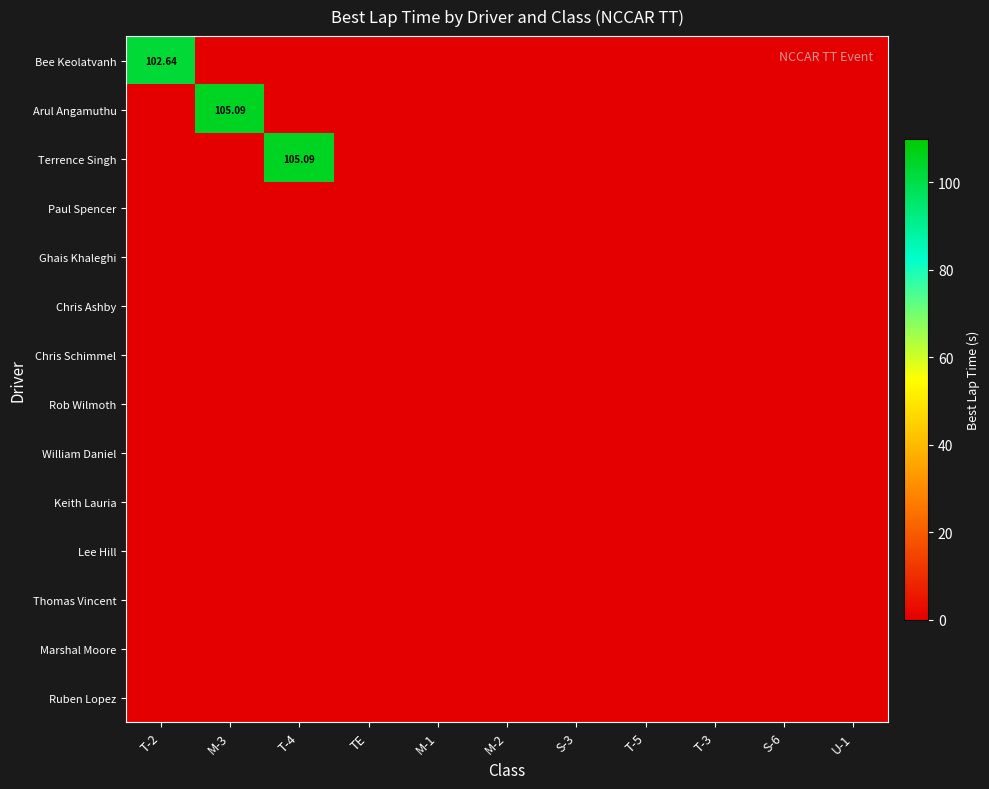

List the series in order of their peak value, highest first.

Arul Angamuthu, Terrence Singh, Bee Keolatvanh, Paul Spencer, Ghais Khaleghi, Chris Ashby, Chris Schimmel, Rob Wilmoth, William Daniel, Keith Lauria, Lee Hill, Thomas Vincent, Marshal Moore, Ruben Lopez